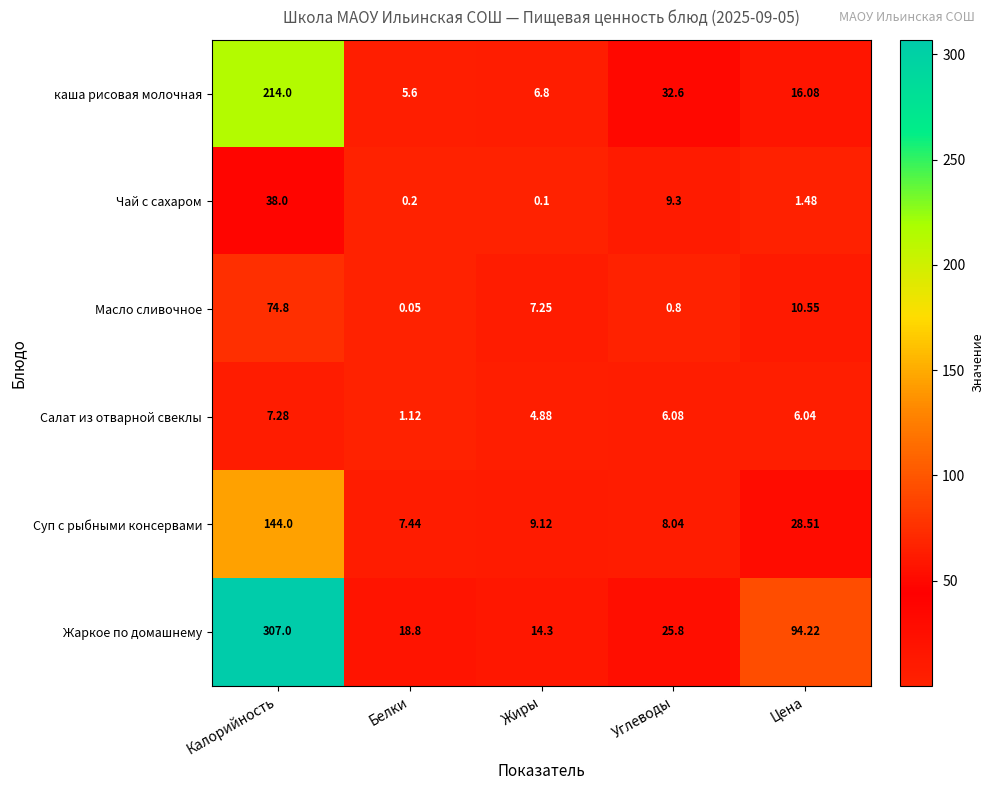

Which series has the largest range (max minus min)?

Жаркое по домашнему